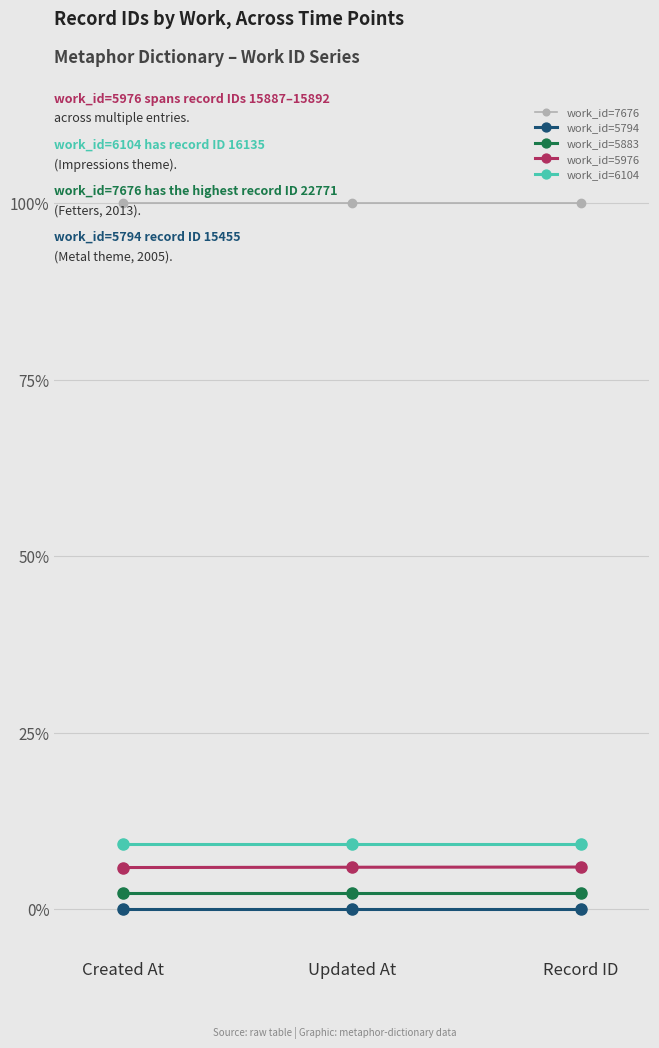

What is the label of the 2nd point from the right?

Updated At